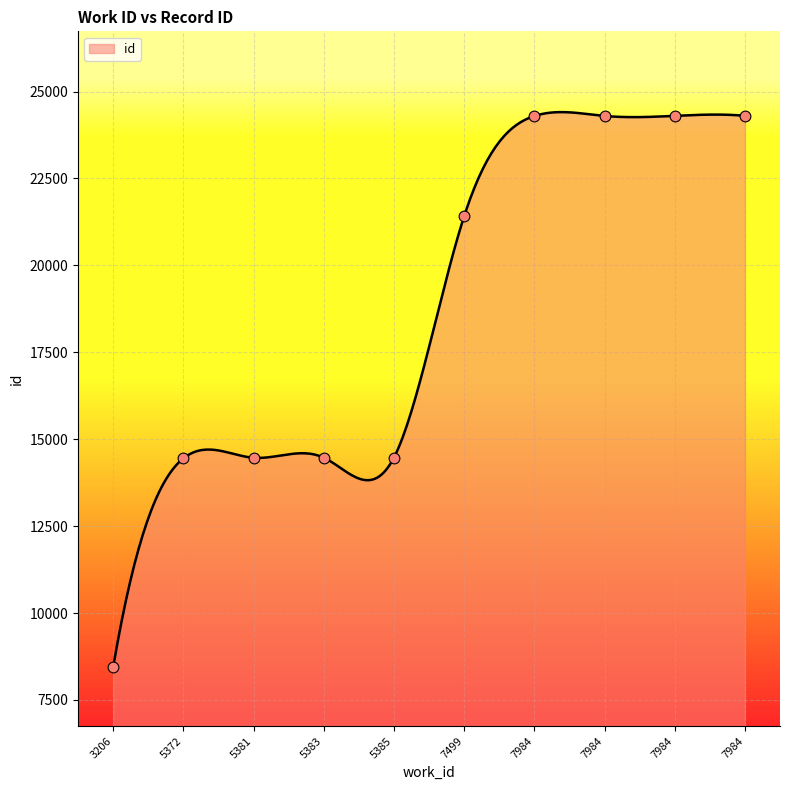

Between 5381 and 7984, which is larger?

7984